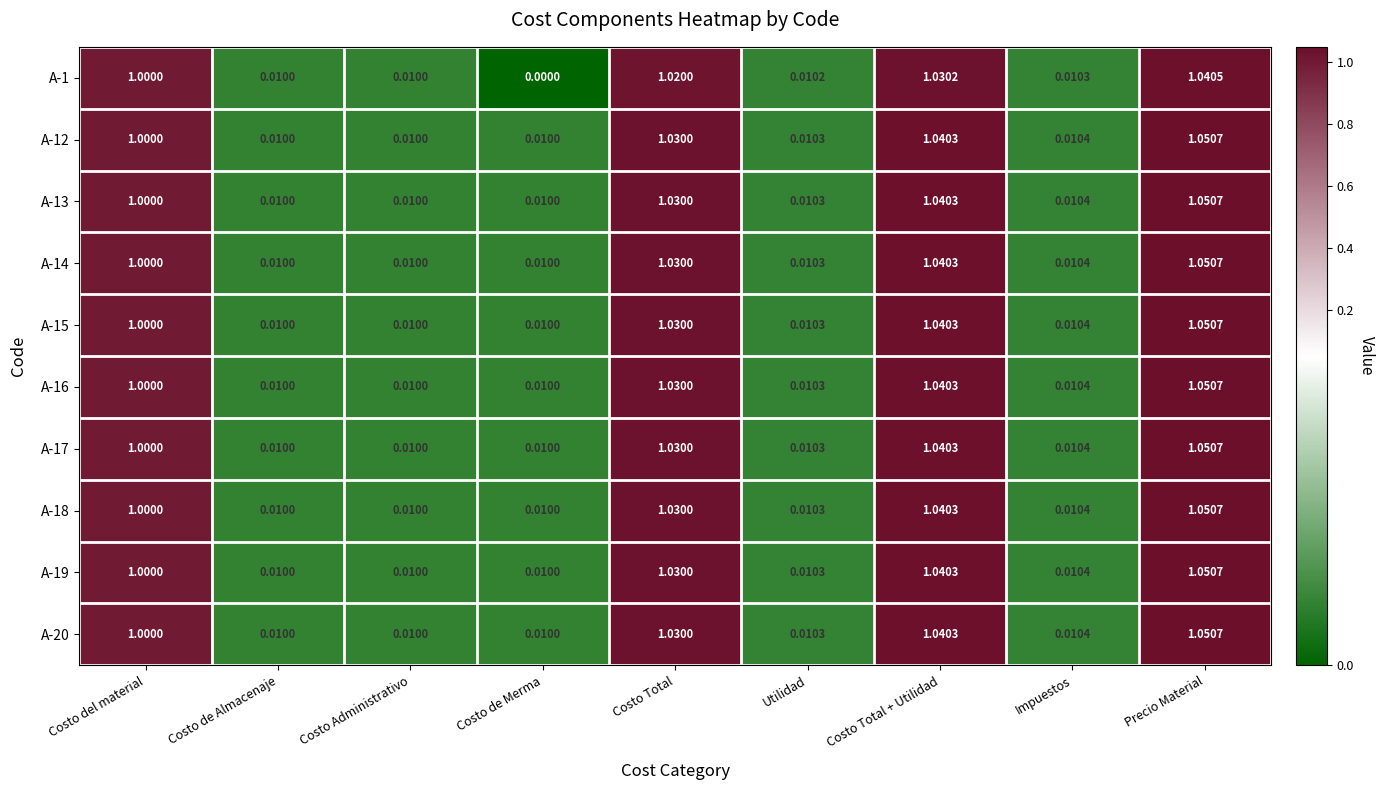

At which category does the chart reach its peak across all series?

Precio Material